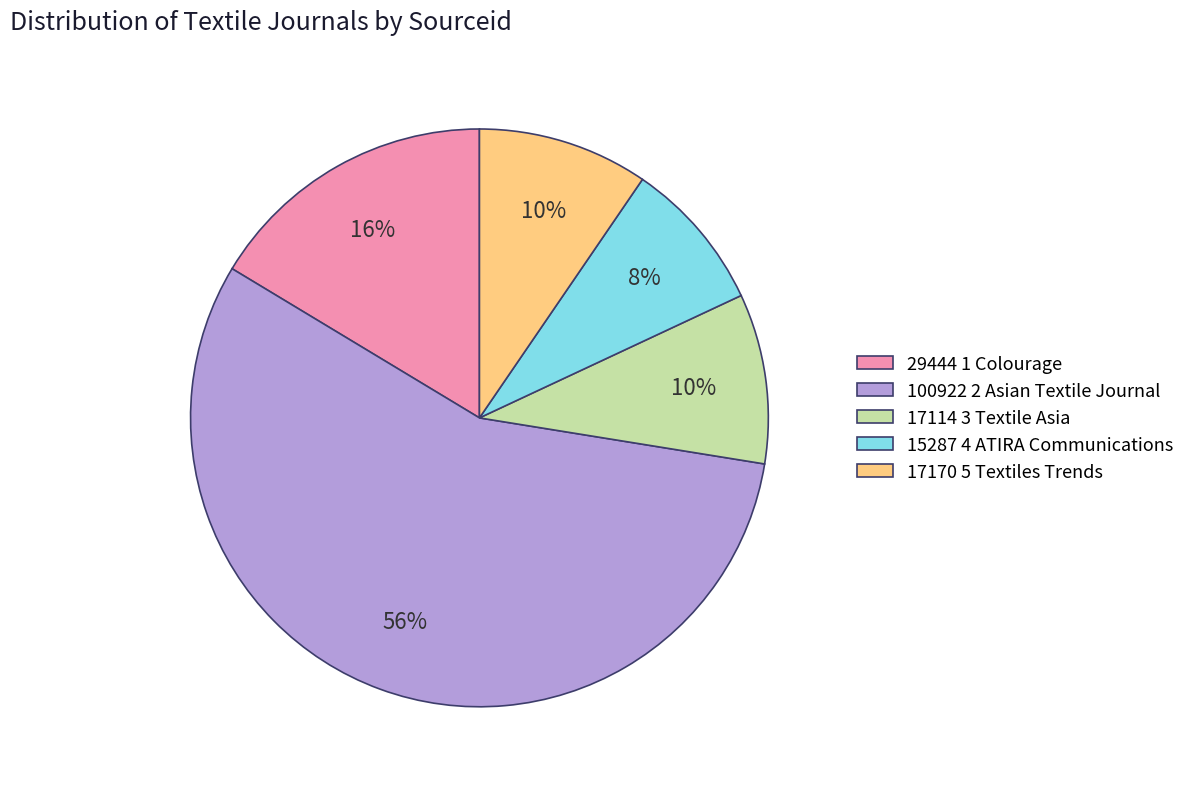

Which slice is the largest?

100922 2 Asian Textile Journal